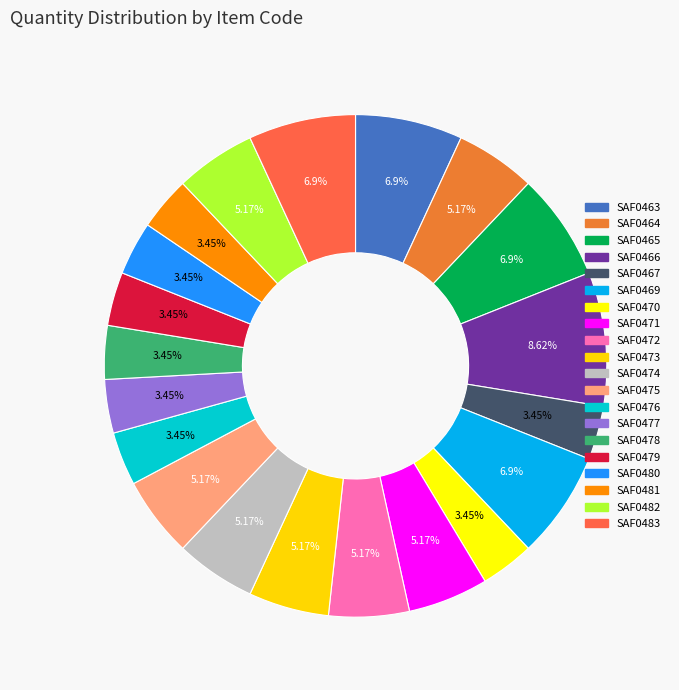

Between SAF0475 and SAF0472, which is larger?

SAF0475